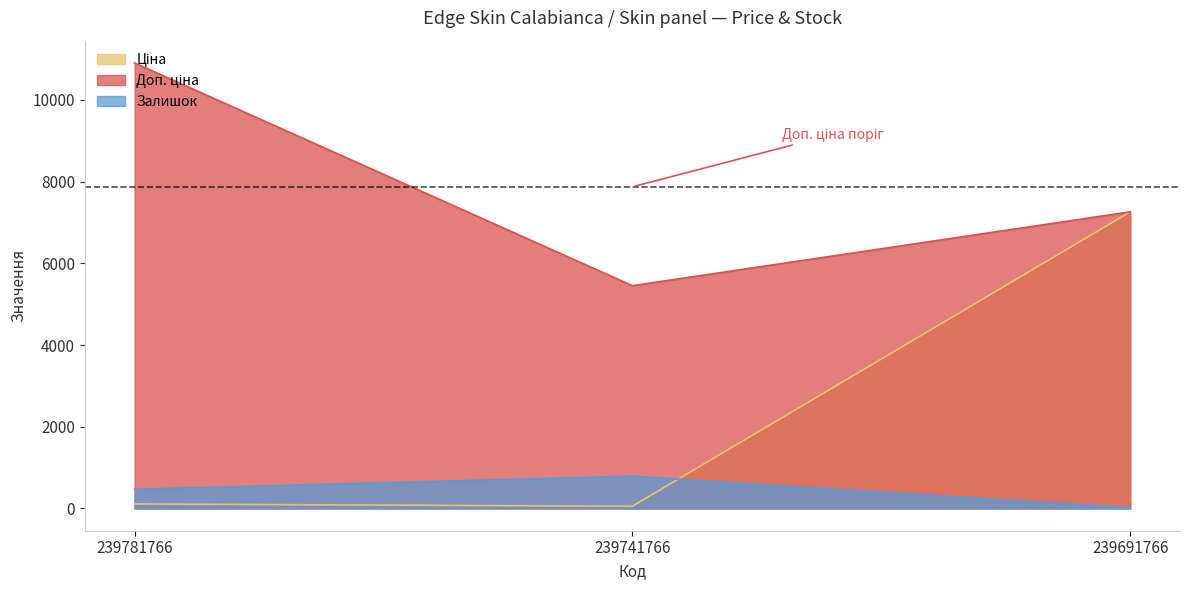

How many distinct data groups are displayed?

3